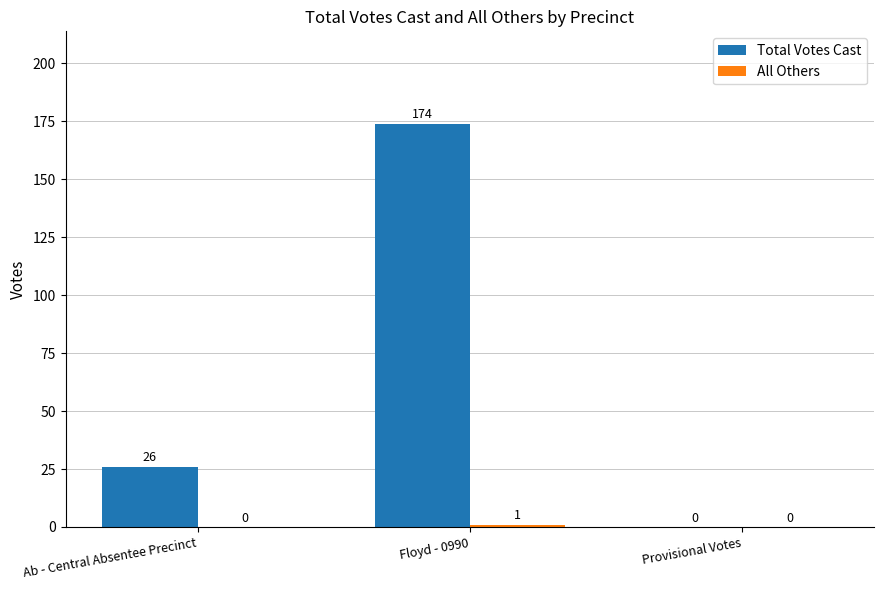

The Total Votes Cast series shows 9 at Ab - Central Absentee Precinct. True or false?

False